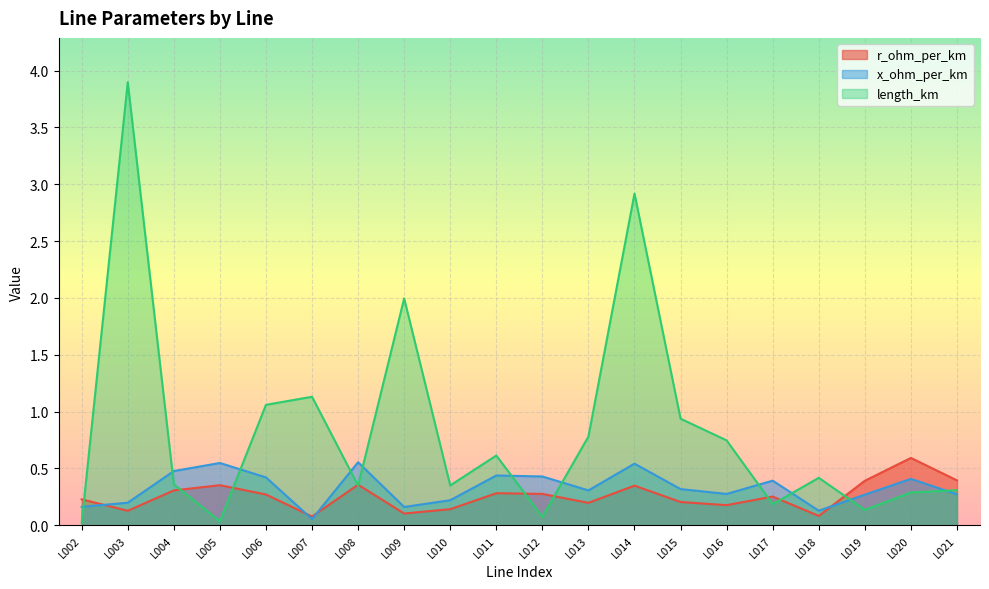

What is the value of the length_km point at the 14th from the left?

0.9